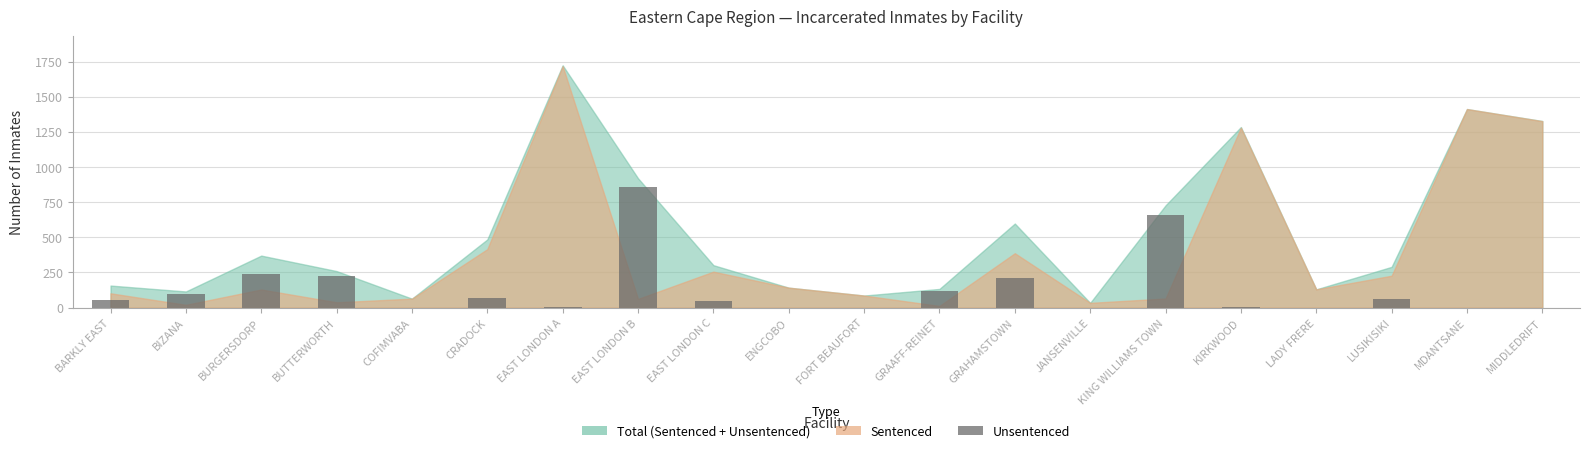

What is the sum of the values at ENGCOBO and EAST LONDON C?

46